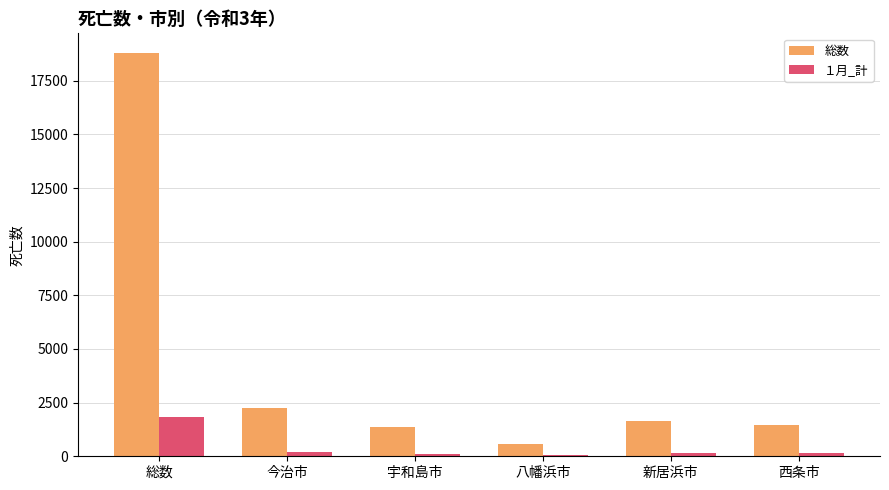

Which category has the highest value across all series?

総数